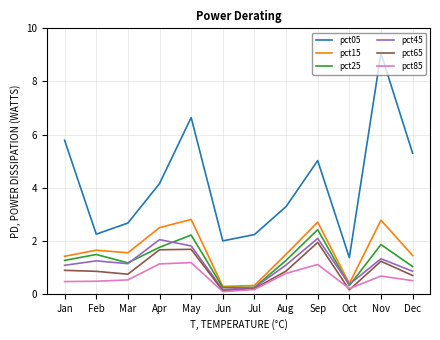

Which label corresponds to the largest value in the chart?

Nov